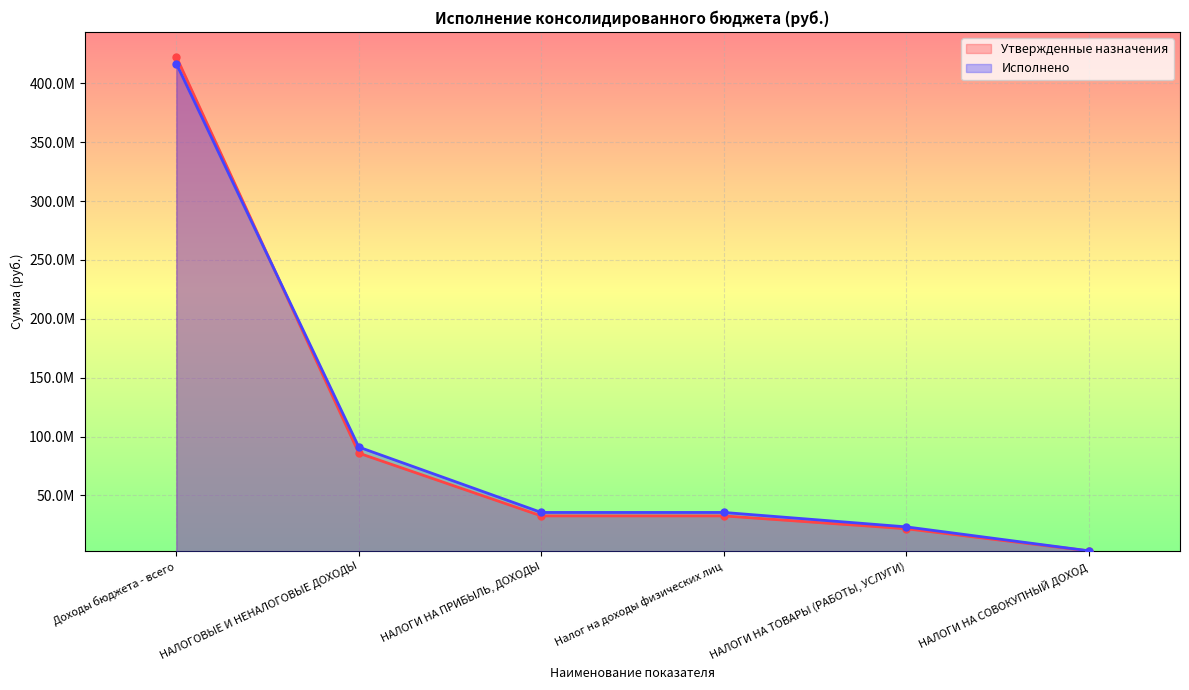

Reading left to right, list all the values displayed in this chart.

Утвержденные назначения: Доходы бюджета - всего=422686884.7	НАЛОГОВЫЕ И НЕНАЛОГОВЫЕ ДОХОДЫ=85883539.8	НАЛОГИ НА ПРИБЫЛЬ, ДОХОДЫ=32569070.1	Налог на доходы физических лиц=32569070.1	НАЛОГИ НА ТОВАРЫ (РАБОТЫ, УСЛУГИ)=21669000.0	НАЛОГИ НА СОВОКУПНЫЙ ДОХОД=2852183.4
Исполнено: Доходы бюджета - всего=416797730.7	НАЛОГОВЫЕ И НЕНАЛОГОВЫЕ ДОХОДЫ=91029229.6	НАЛОГИ НА ПРИБЫЛЬ, ДОХОДЫ=35502056.1	Налог на доходы физических лиц=35502056.1	НАЛОГИ НА ТОВАРЫ (РАБОТЫ, УСЛУГИ)=23243957.8	НАЛОГИ НА СОВОКУПНЫЙ ДОХОД=2914443.1